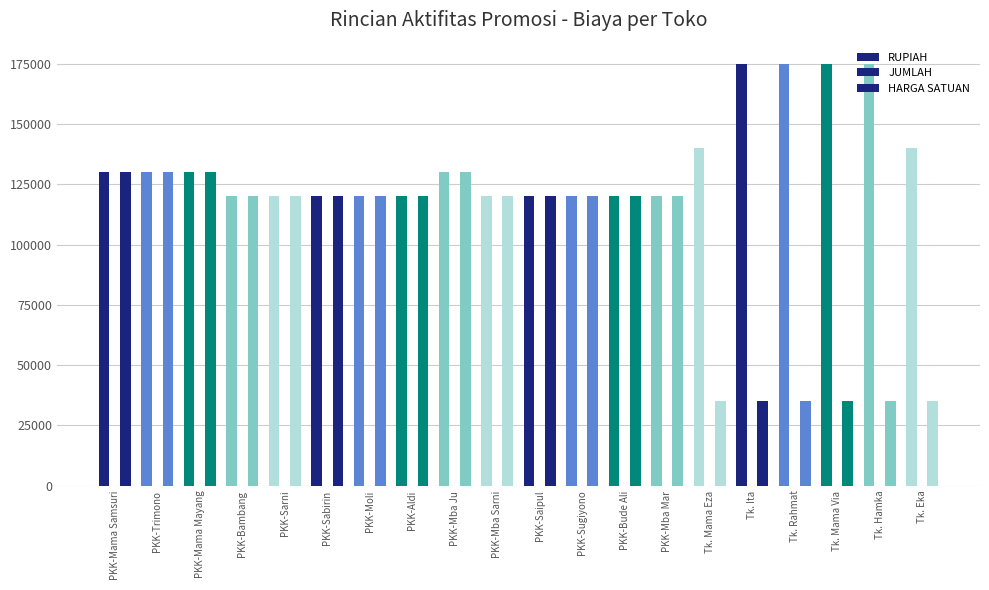

Are the bars horizontal?

No